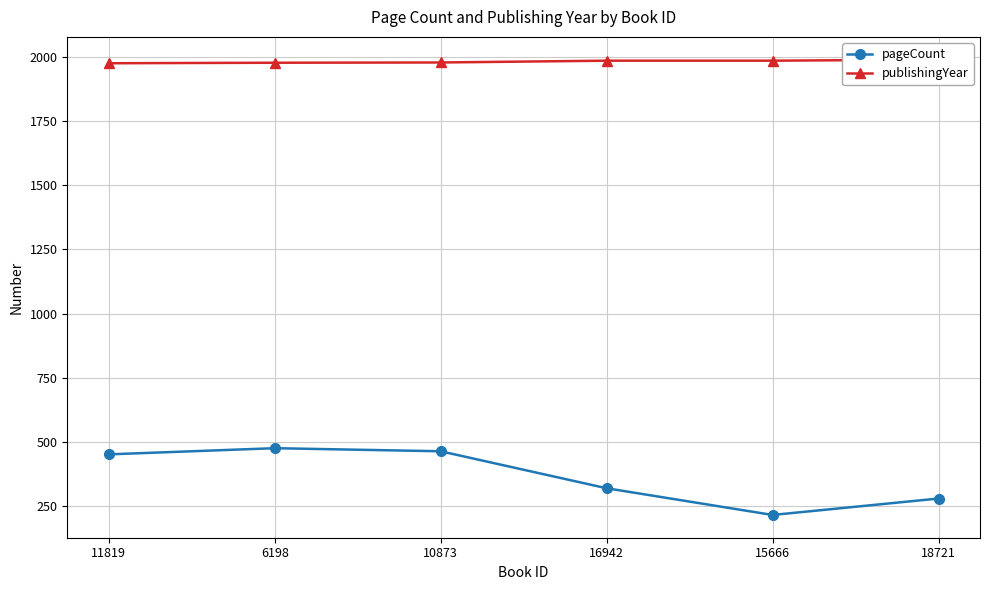

Which series has the largest range (max minus min)?

pageCount